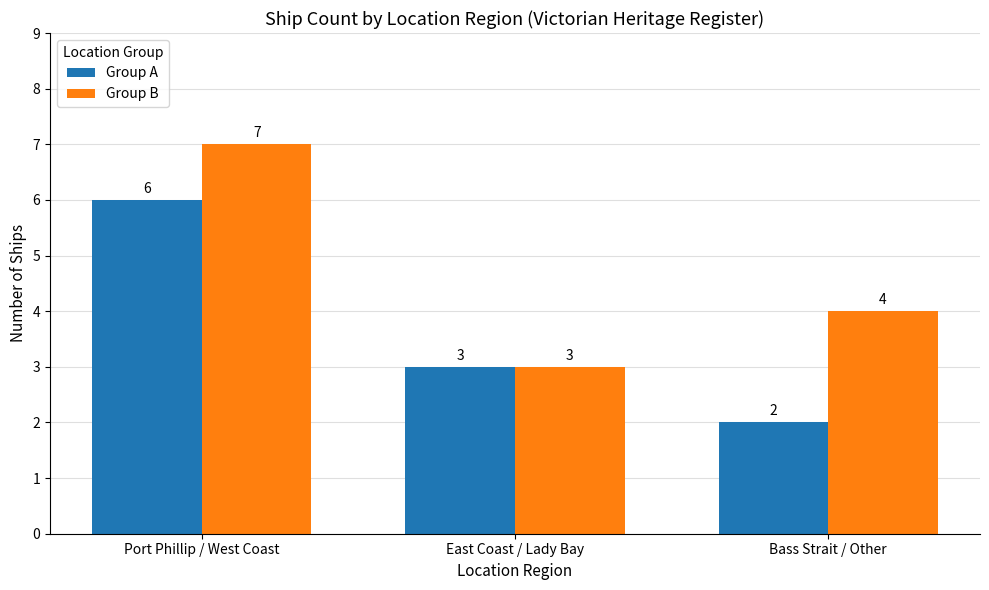

What is the sum of the Group A values at East Coast / Lady Bay and Port Phillip / West Coast?

9